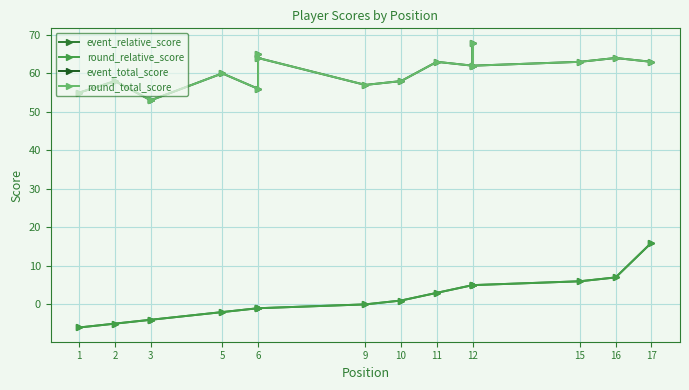

True or false: round_total_score and event_total_score intersect in this chart.

False